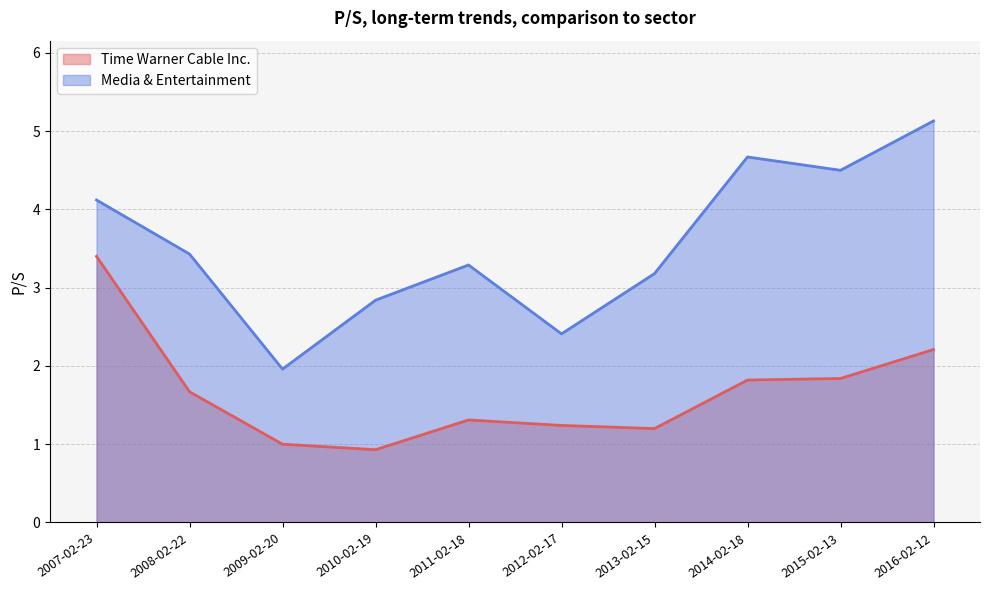

At how many categories does at least one series exceed 4?

4